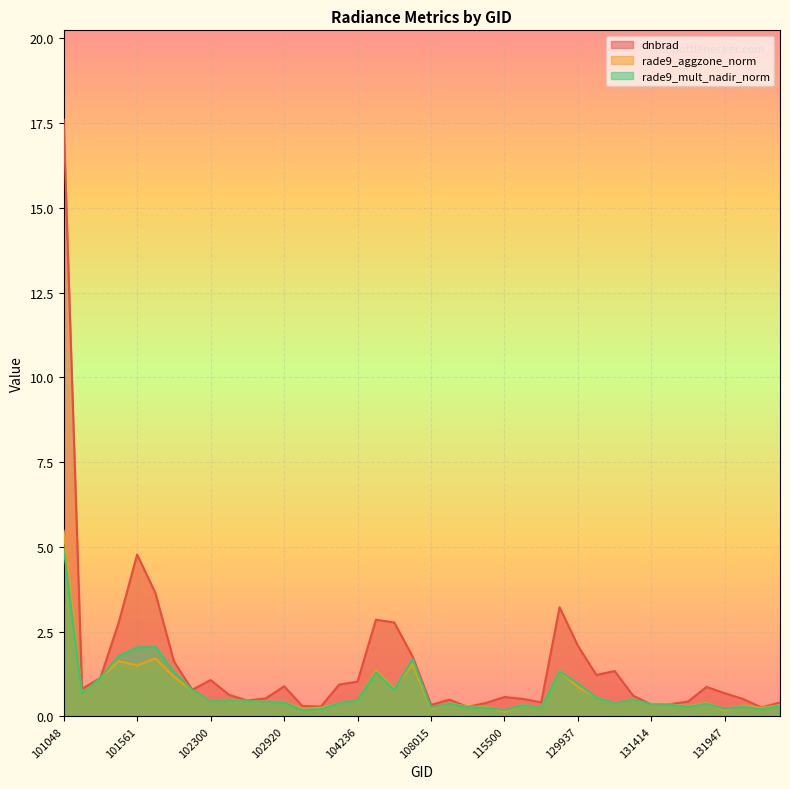

Between 106569 and 131961, which is larger?

106569